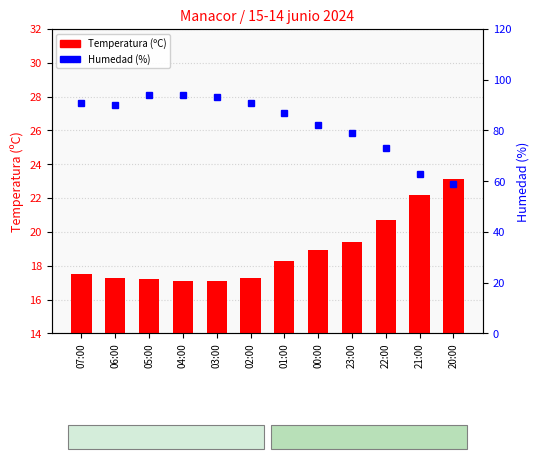

What is the spread (max minus min) of values at 22:00?

52.3